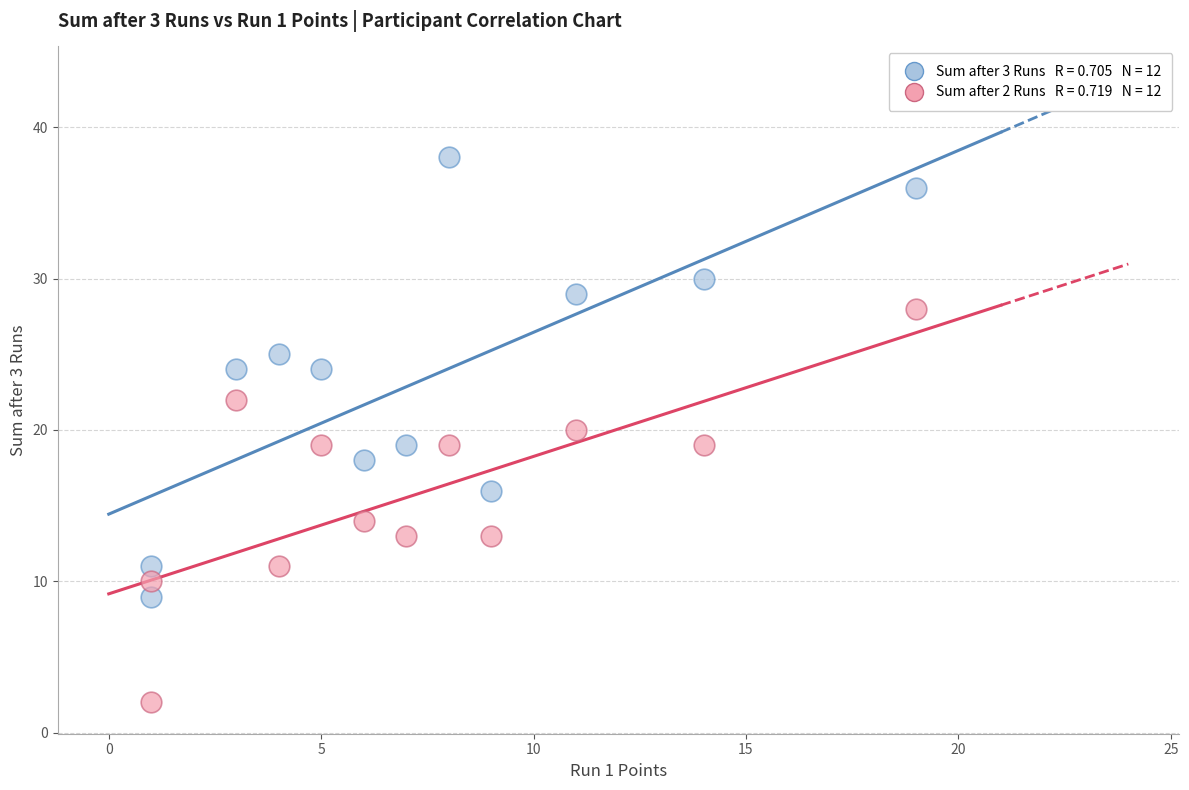

Across all data points, what is the range of X values (max minus min)?

18